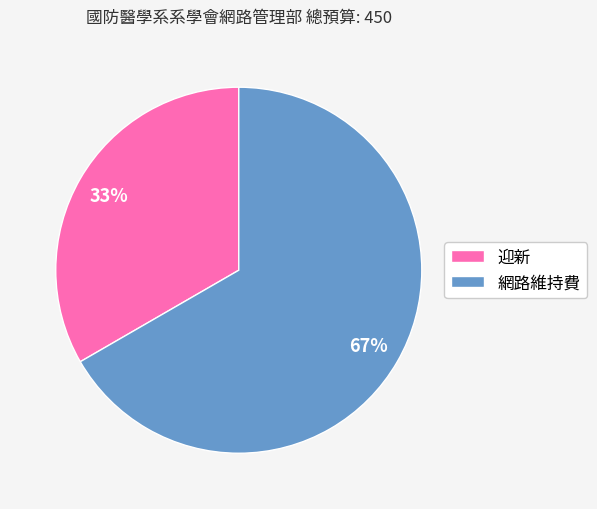

Which has a higher value, 網路維持費 or 迎新?

網路維持費